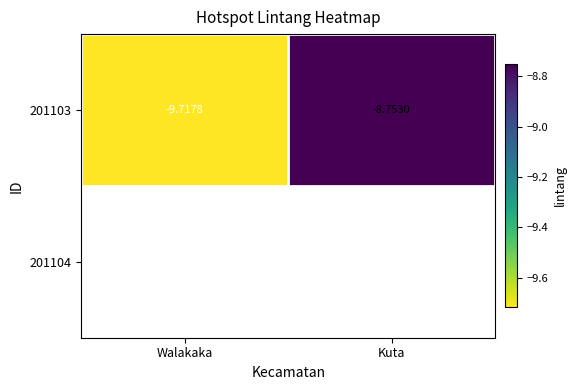

Which has a higher value, Kuta or Walakaka?

Kuta